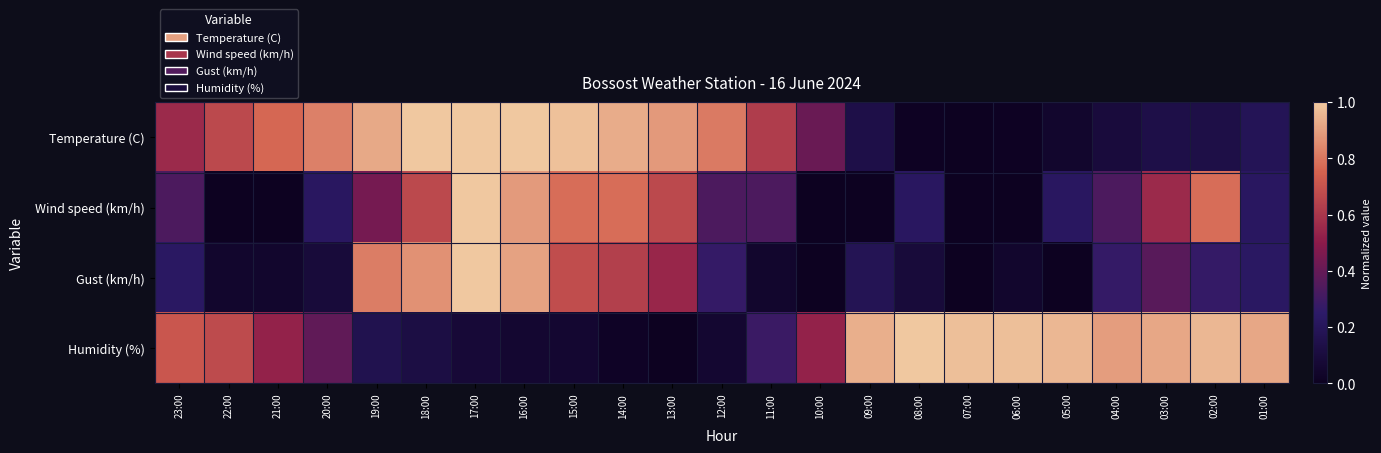

At which category is the sum across all series the highest?

17:00